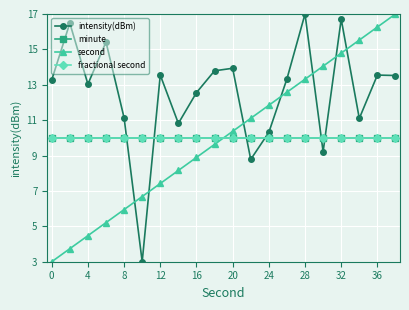

Which series has the largest range (max minus min)?

intensity(dBm)